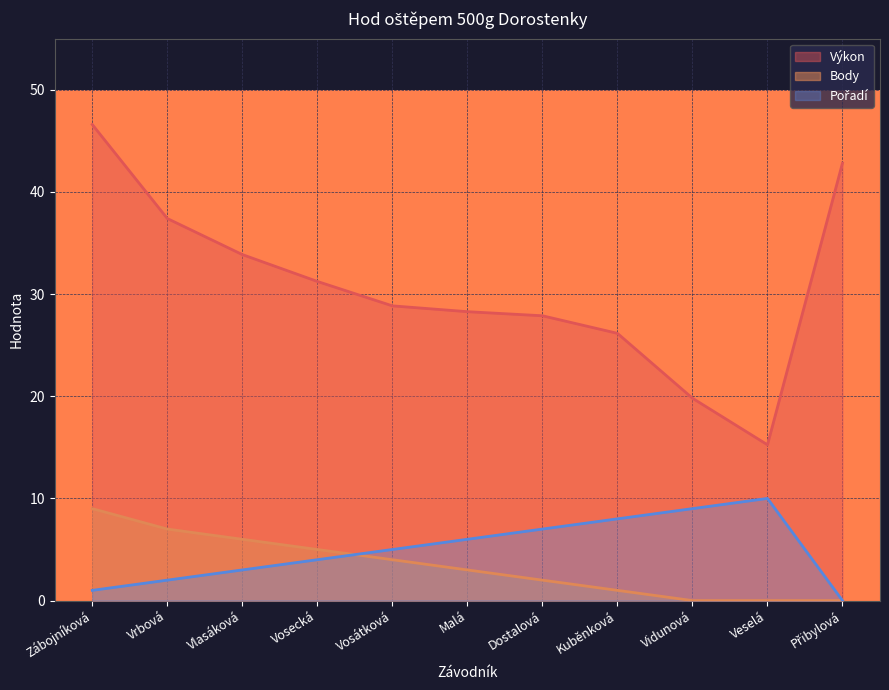

True or false: Pořadí has more than 0 points higher than both neighbors.

True